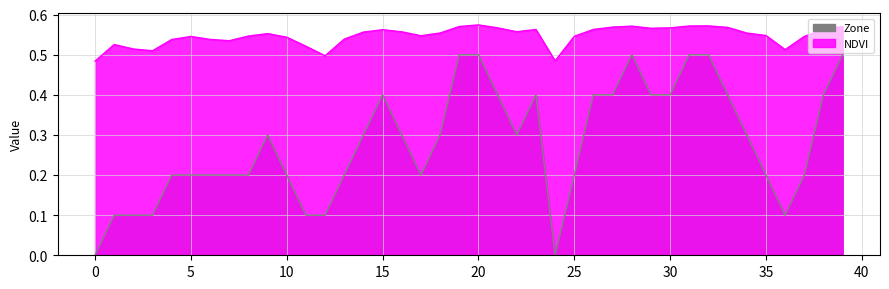

What is the total value across all series at 28?

1.1